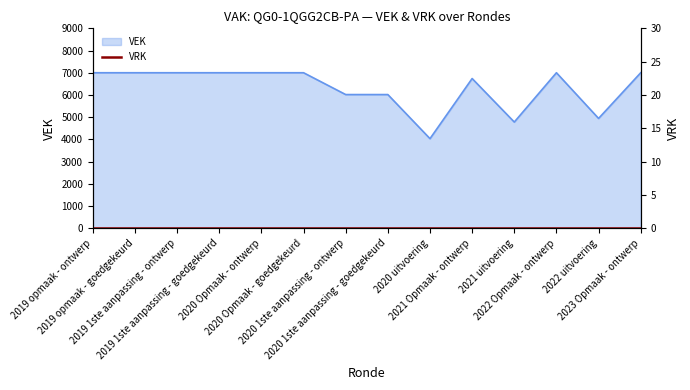

Reading left to right, what are all the values shown in this chart?

7000	7000	7000	7000	7000	7000	6017	6017	4031	6739	4779	7000	4942	7000